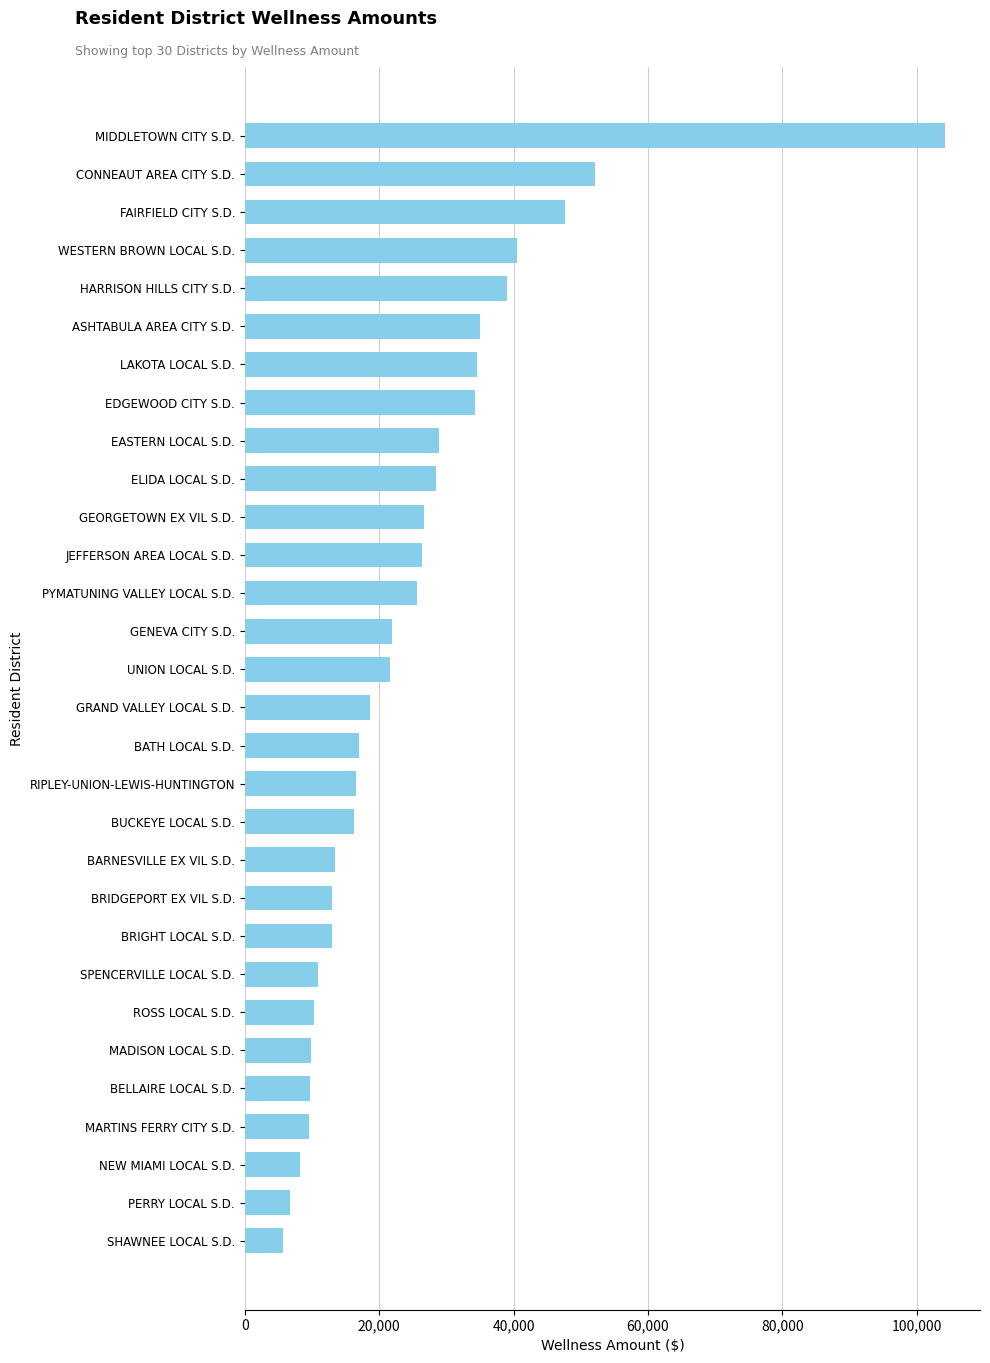

Are the bars horizontal?

Yes